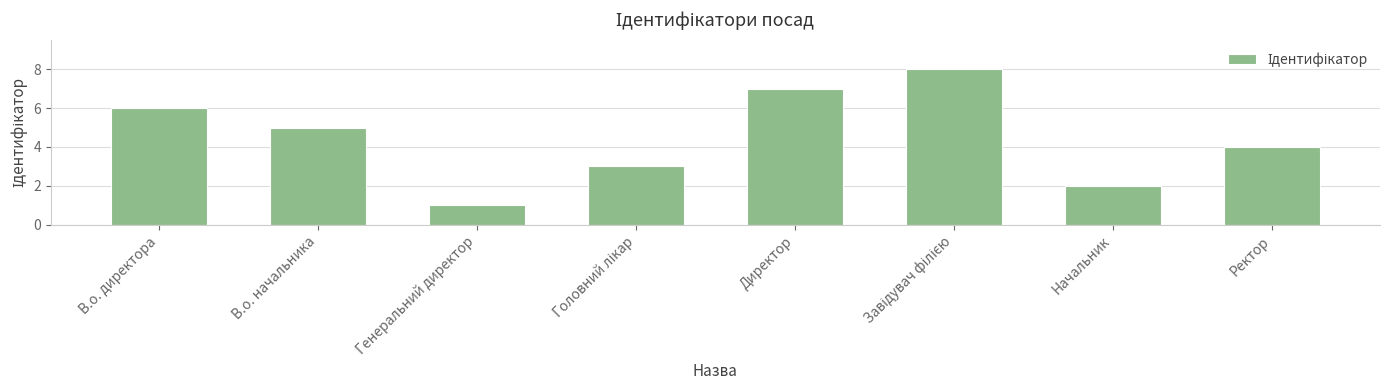

Between Начальник and Директор, which is larger?

Директор